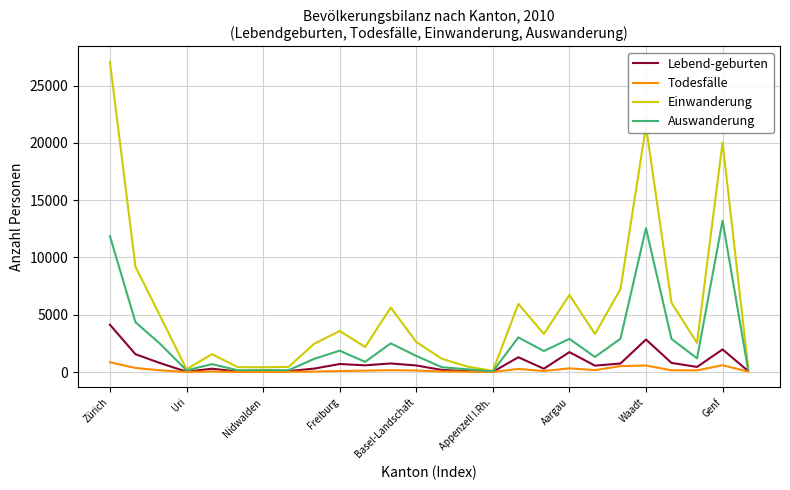

What is the maximum value for Einwanderung?

27069